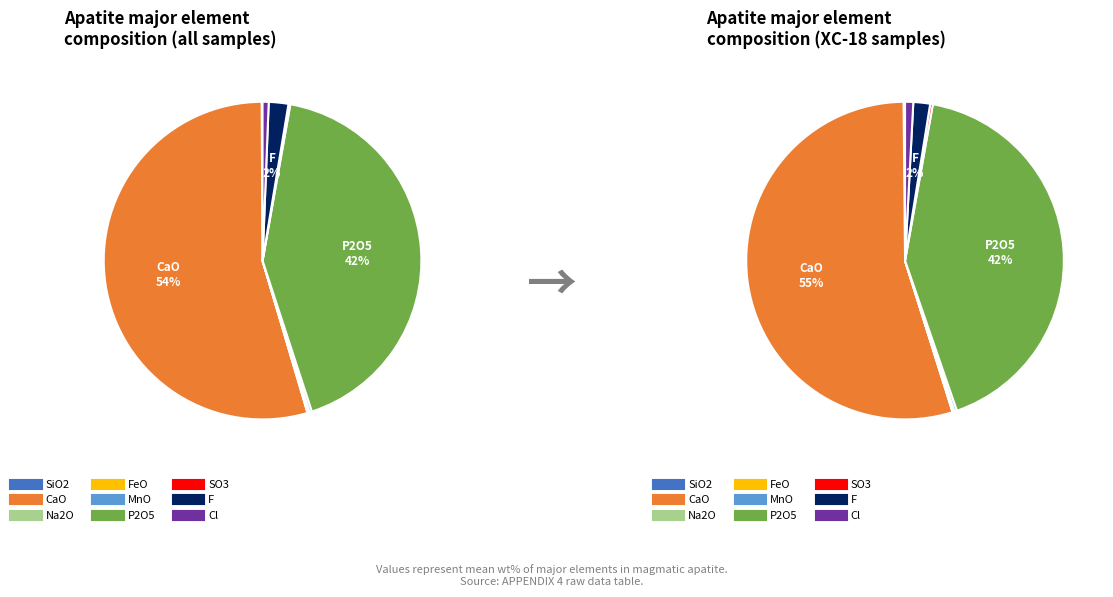

Does F represent more than half of the total?

No